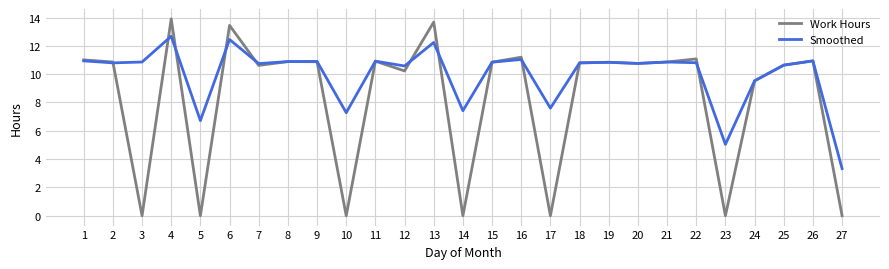

At which label does Smoothed first exceed 10?

1